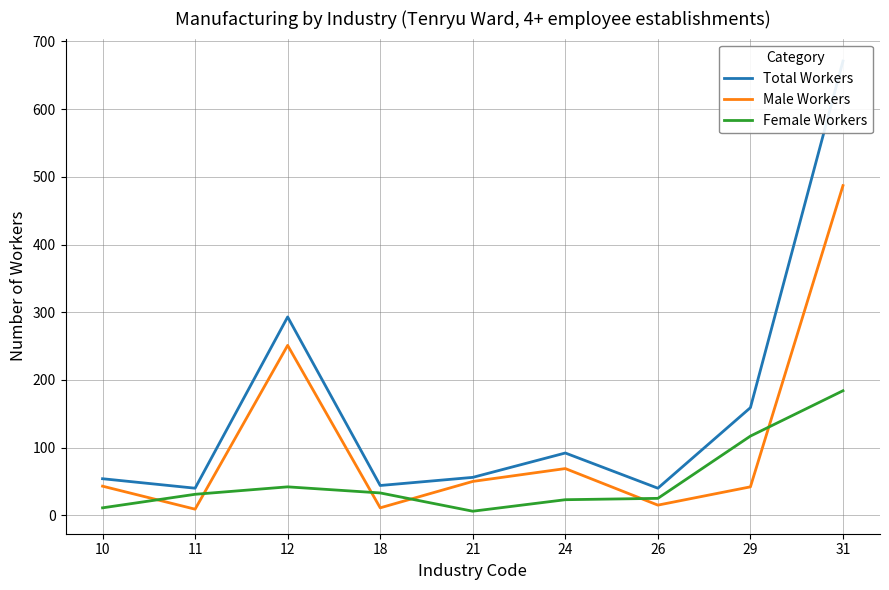

Rank the categories by Female Workers value from lowest to highest.

21, 10, 24, 26, 11, 18, 12, 29, 31